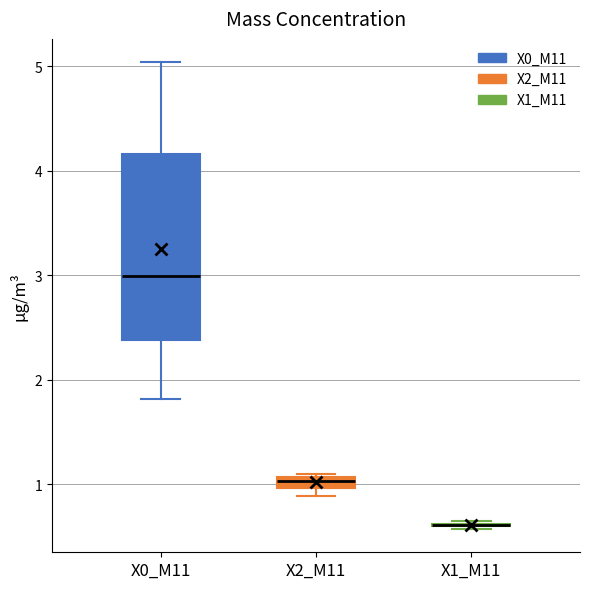

Where is the lower edge of the box for X0_M11 on the y-axis? The values are not printed on the chart, so give them approximately, as read against the axis.

2.4